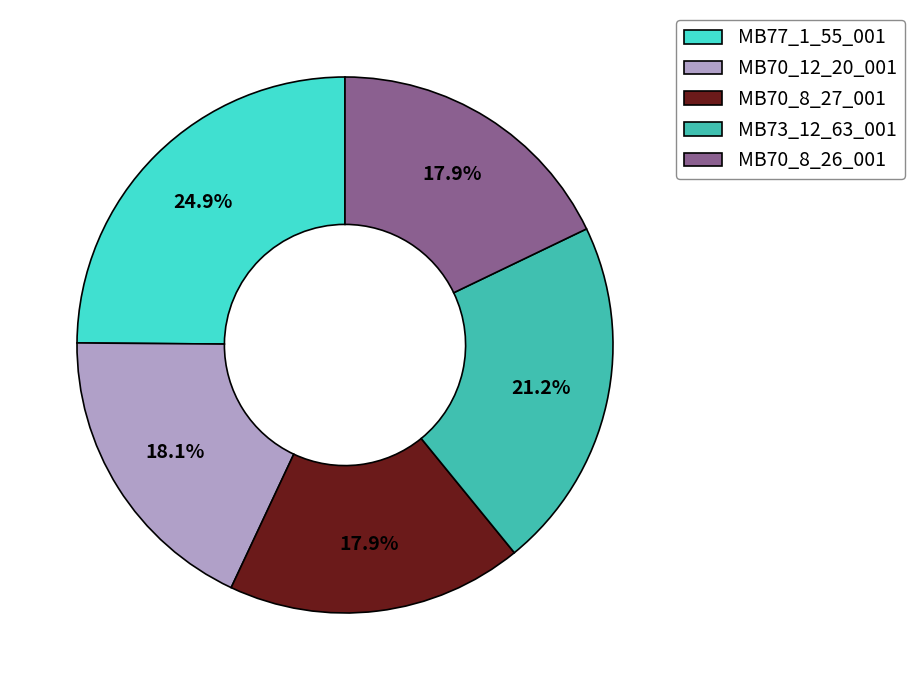

To the nearest percent, what is the difference between the largest and smallest slice percentages?

7%